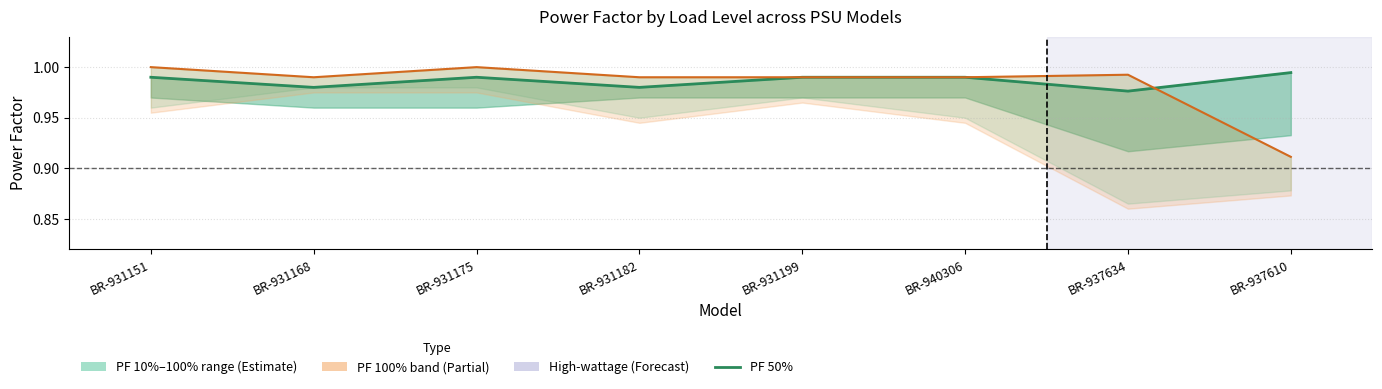

In PF 100%, how many points are higher than both neighbors (excluding endpoints)?

2